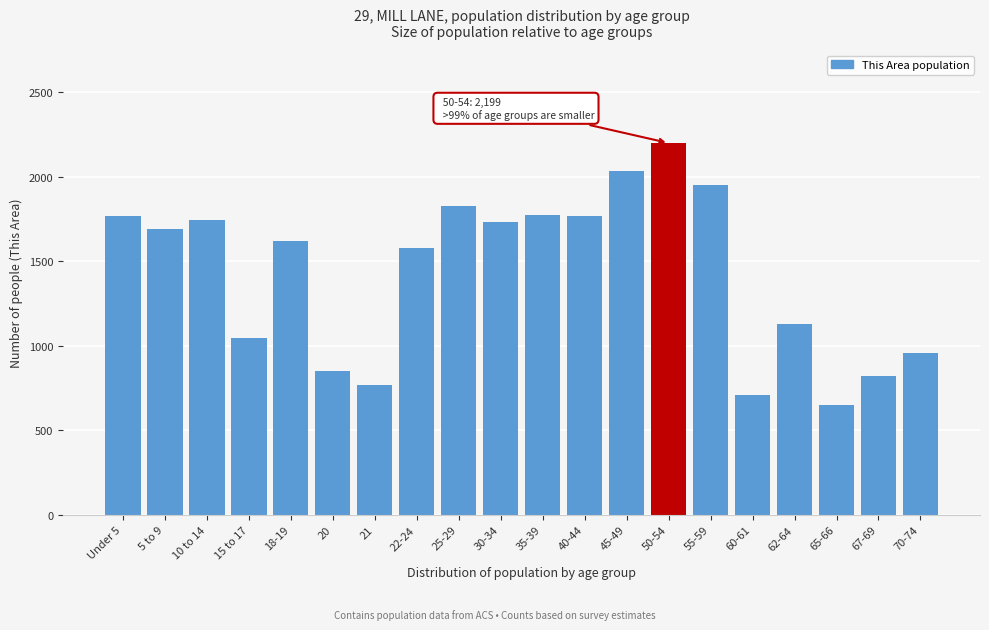

What is the ratio of the value at 45-49 to the value at 55-59?

1.0